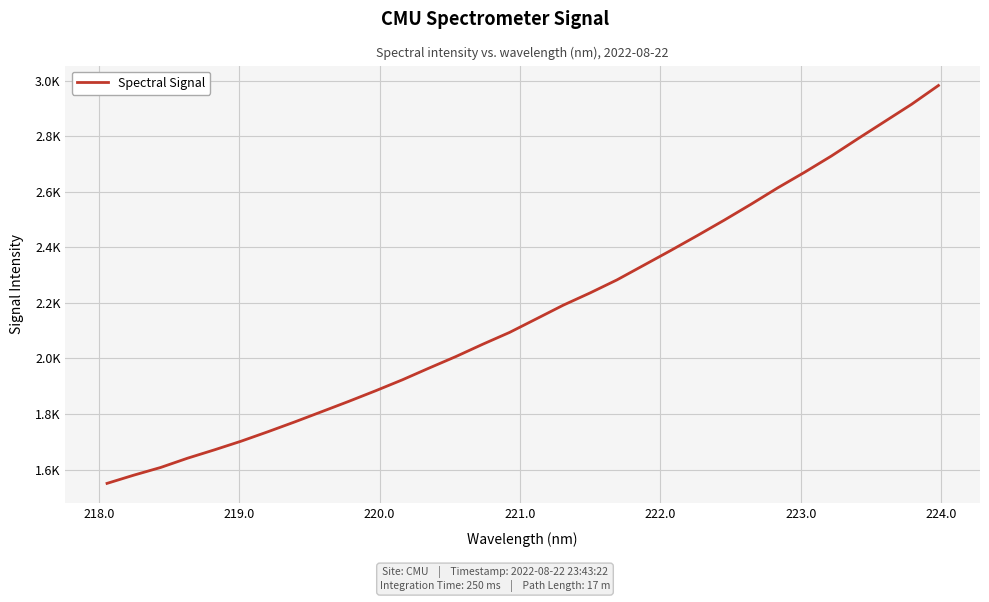

Does the chart have visible grid lines?

Yes